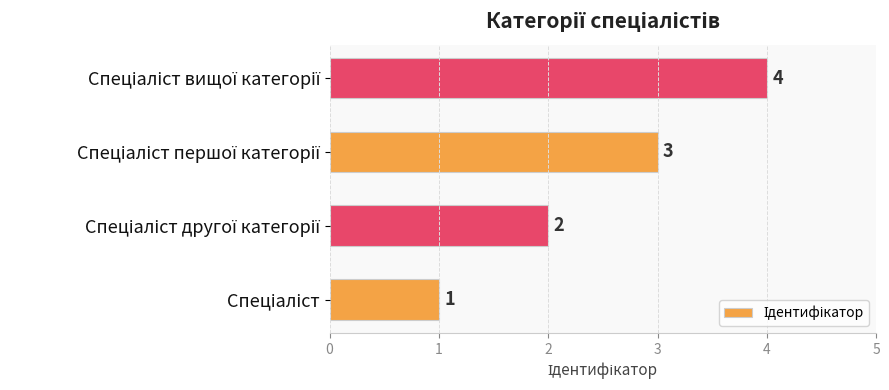

Count the values in the range 2 to 4.

3